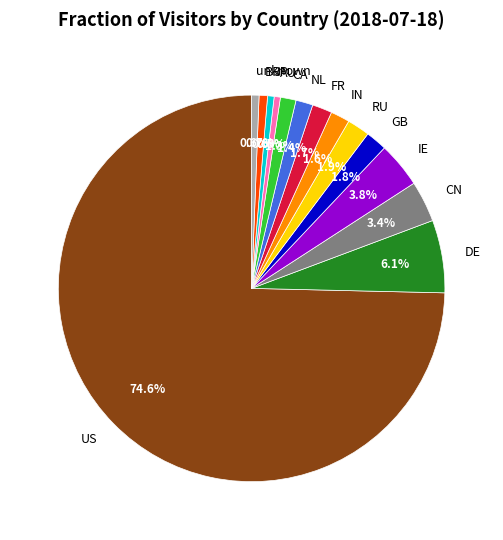

To the nearest percent, what portion does GB represent?

2%